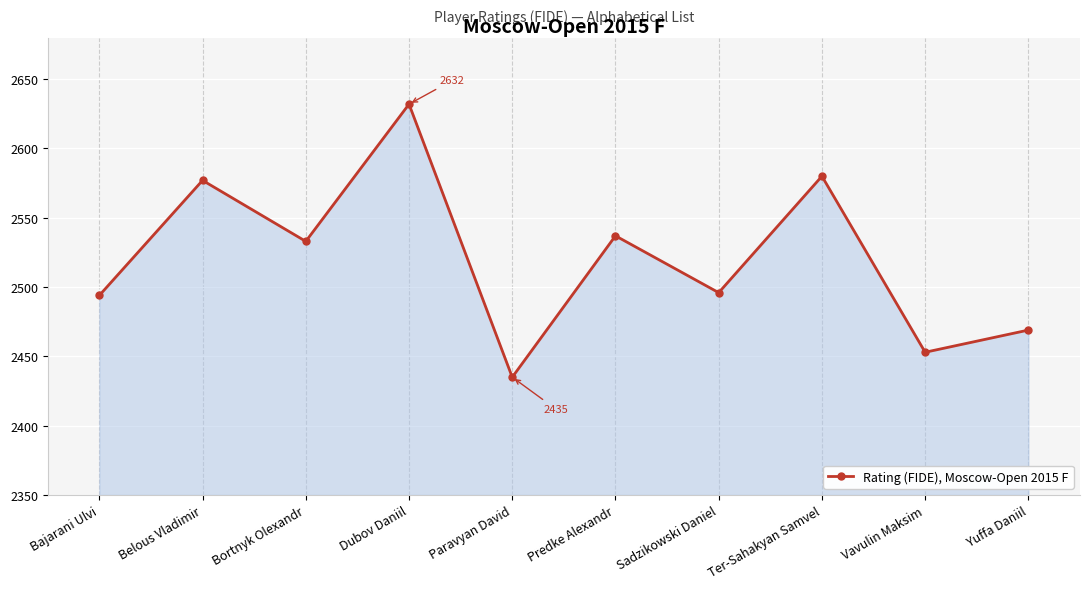

How many lines are shown in the chart?

1